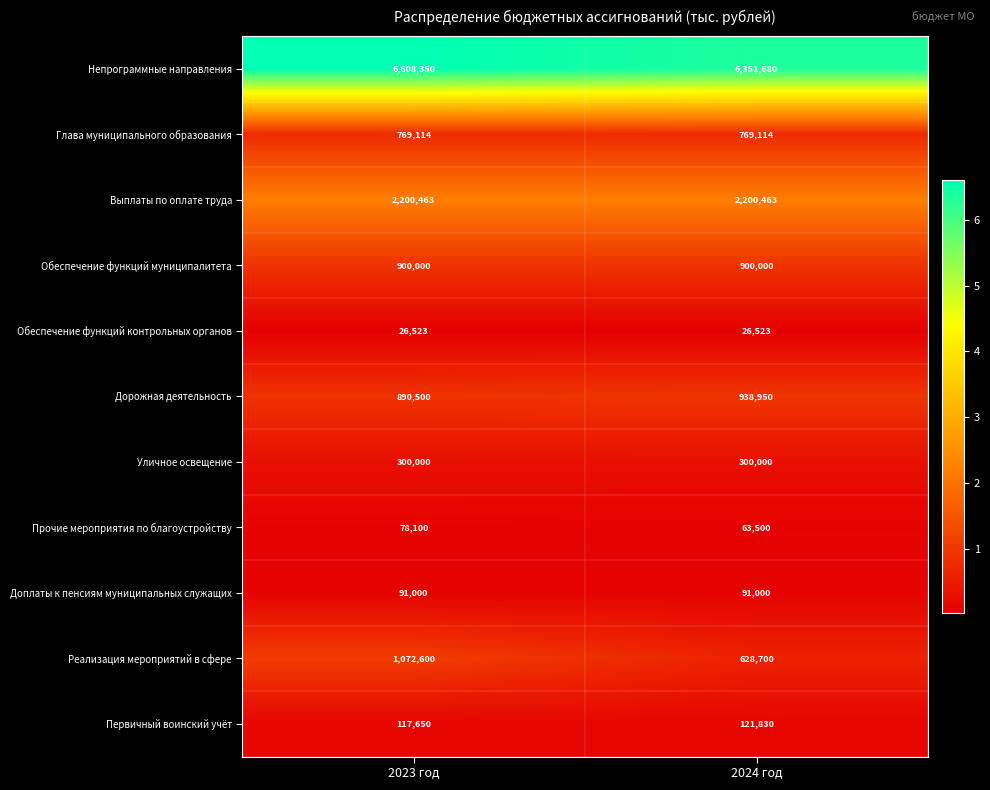

Which series changed the most between 2023 год and 2024 год?

Реализация мероприятий в сфере